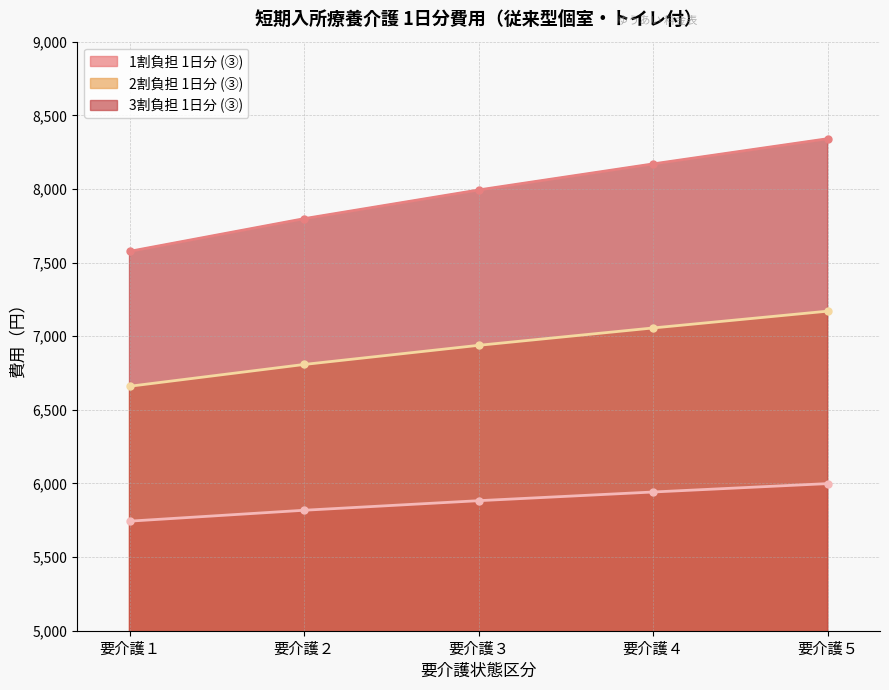

Reading left to right, what are all the values shown in this chart?

1割負担 1日分 (③): 要介護１=5744	要介護２=5818	要介護３=5883	要介護４=5942	要介護５=5999
2割負担 1日分 (③): 要介護１=6660	要介護２=6808	要介護３=6938	要介護４=7056	要介護５=7170
3割負担 1日分 (③): 要介護１=7576	要介護２=7798	要介護３=7993	要介護４=8170	要介護５=8341